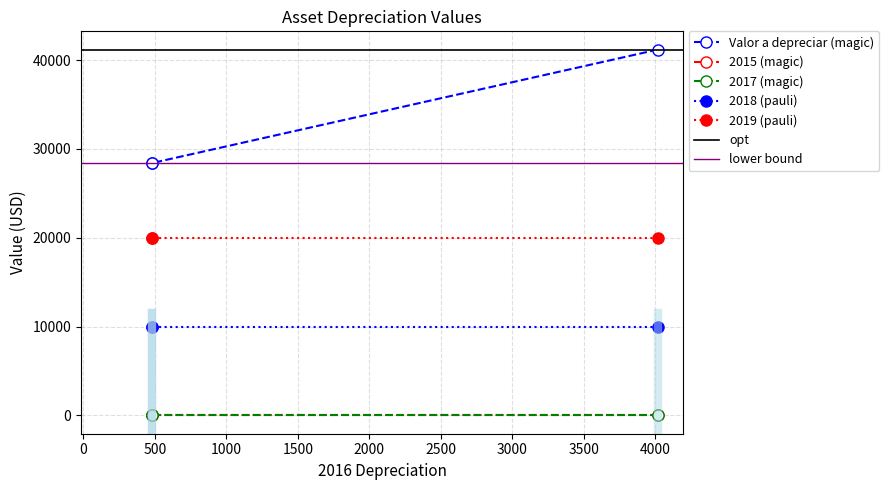

Which series has the widest spread of values?

Valor a depreciar